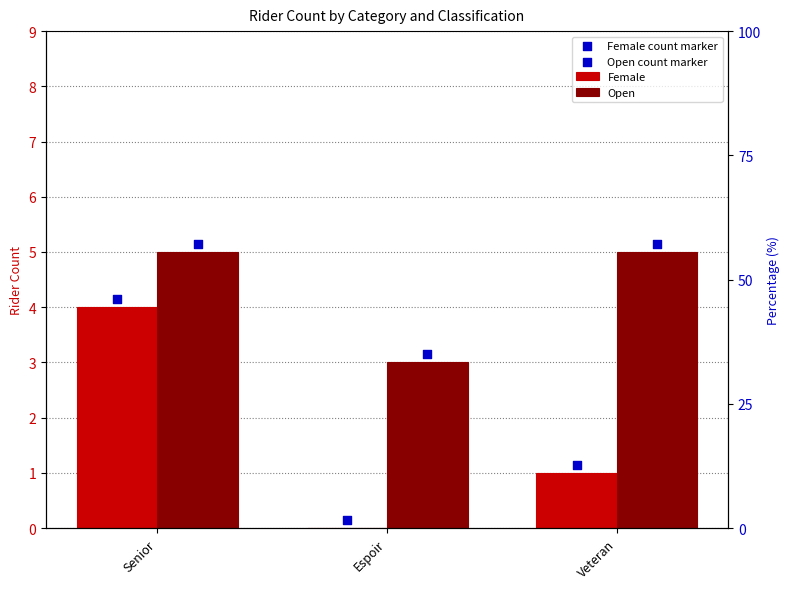

Which series has the largest total across all categories?

Open